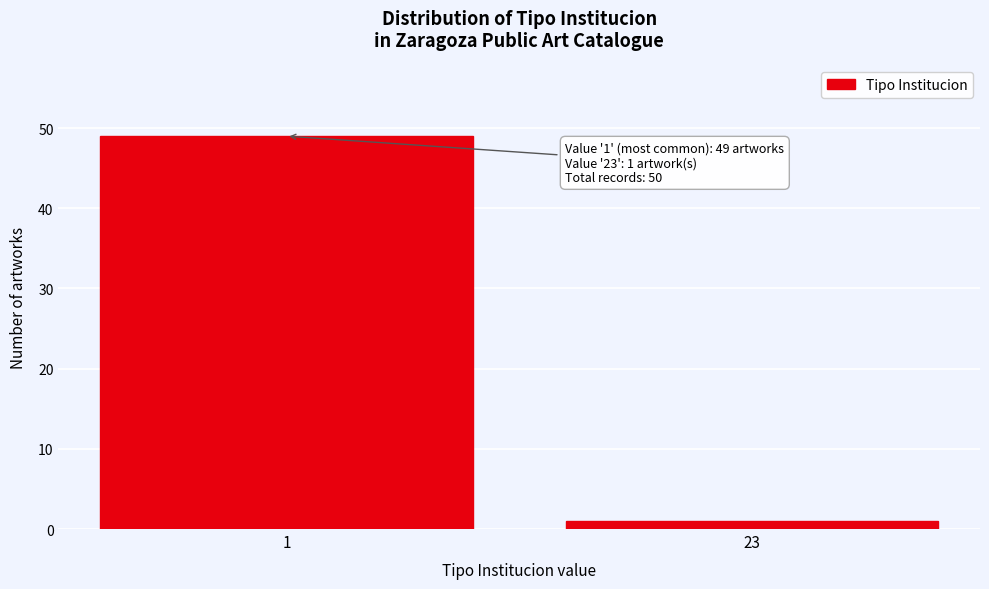

Reading left to right, list all the values displayed in this chart.

49	1